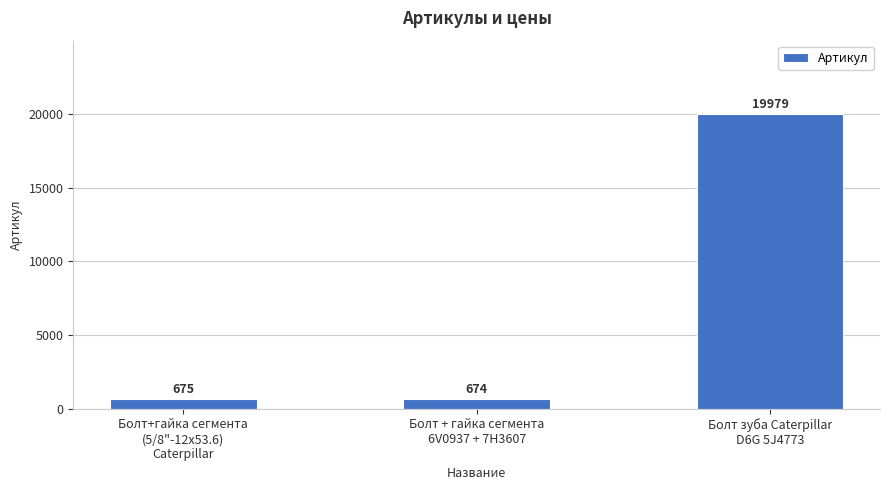

Count the number of categories in the chart.

3